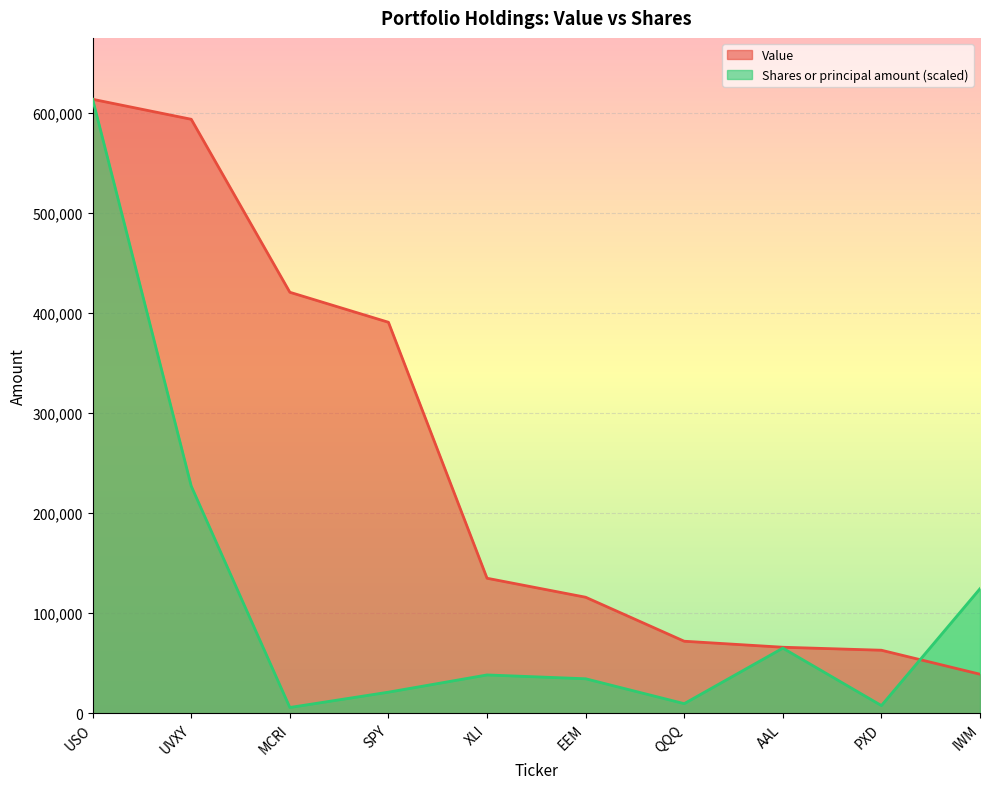

What is the difference between the Shares or principal amount values at XLI and SPY?

17231.1